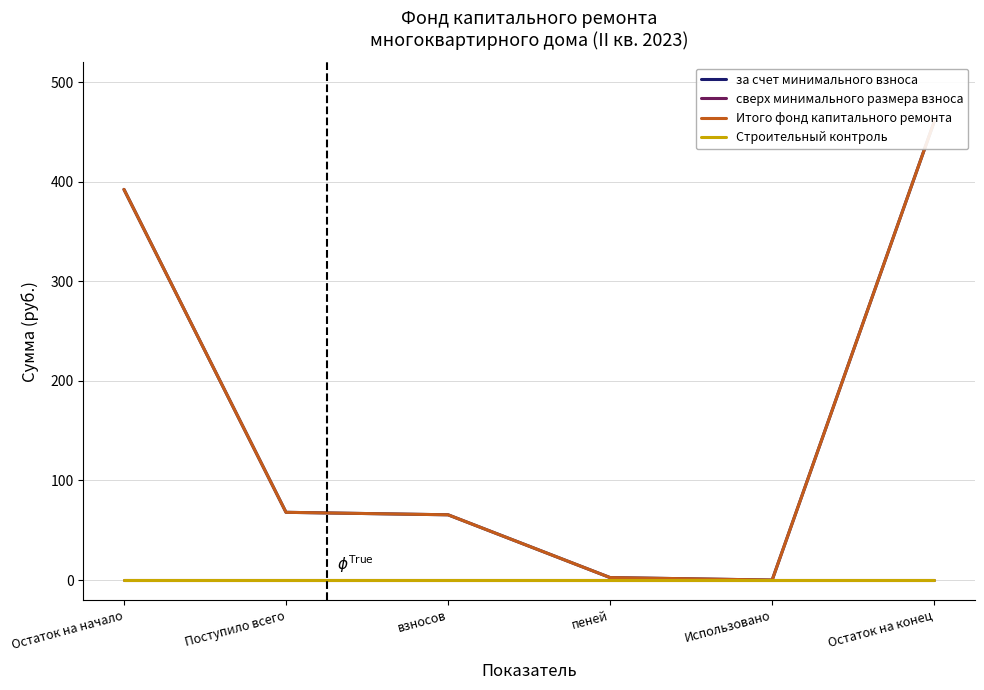

What is the value of the за счет минимального взноса point at the 2nd from the left?

68.0